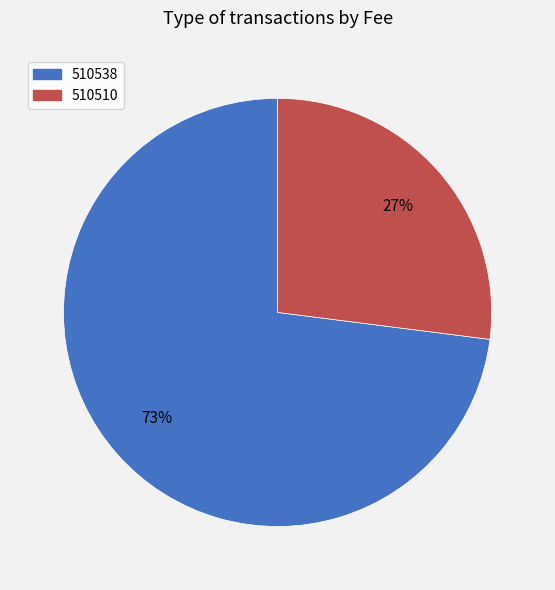

Is it true that 510538 is 73% of the pie?

True